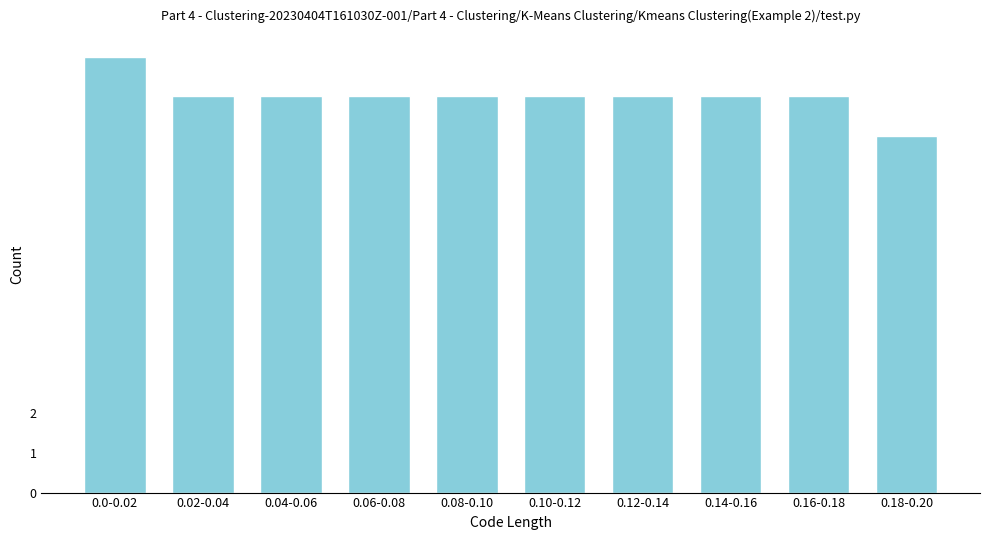

Reading right to left, extract all data points from this chart.

9	10	10	10	10	10	10	10	10	11